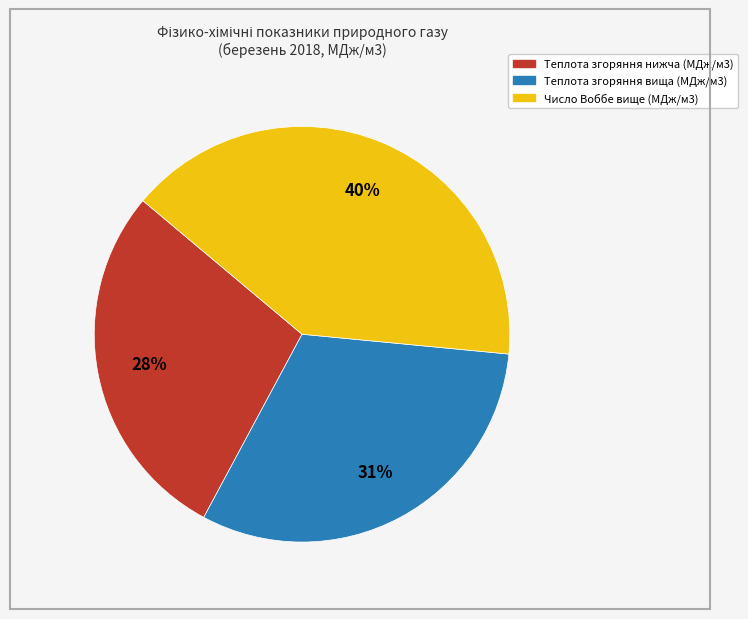

How many slices are in this pie chart?

3